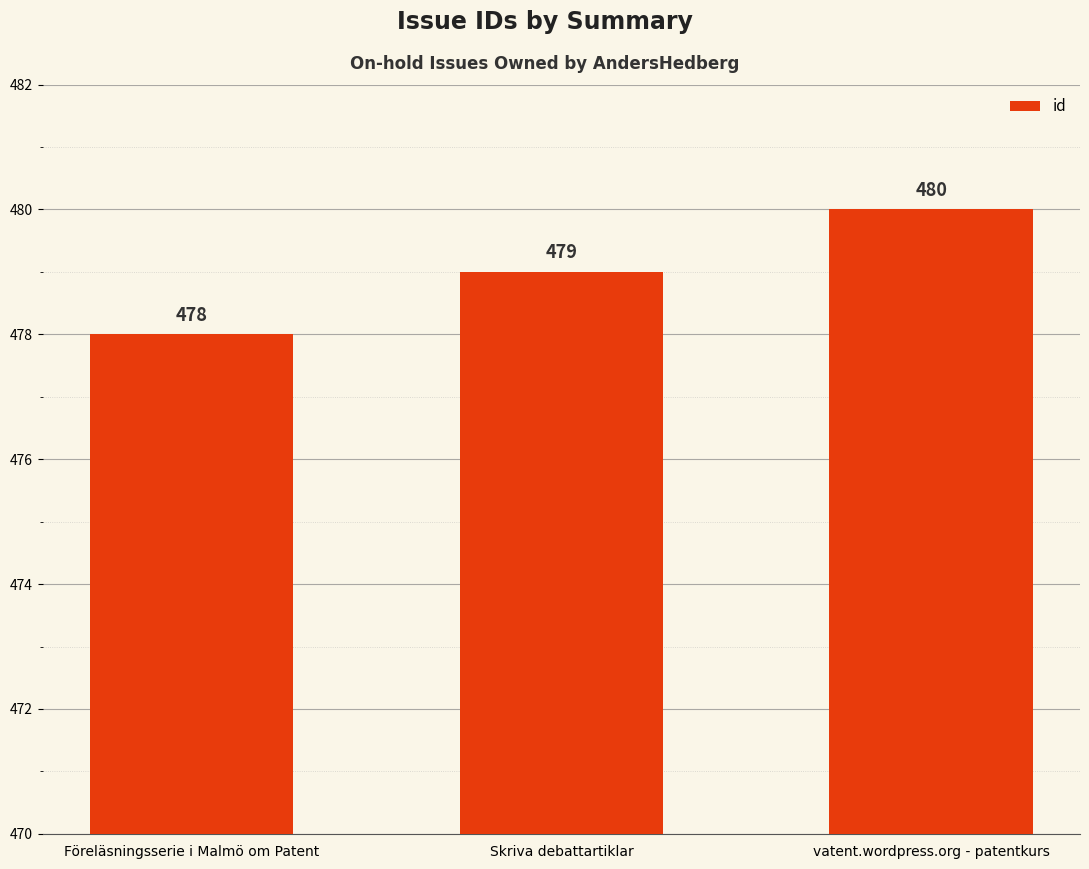

What is the change in value from Föreläsningsserie i Malmö om Patent to Skriva debattartiklar?

+1